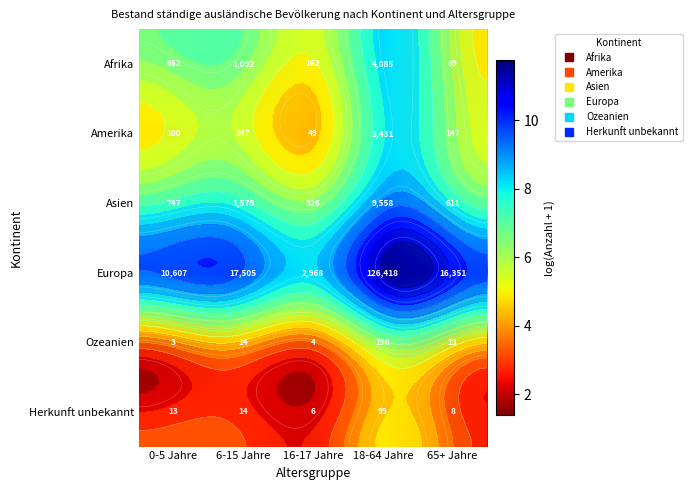

What is the spread (max minus min) of values at 6-15 Jahre?

7.1